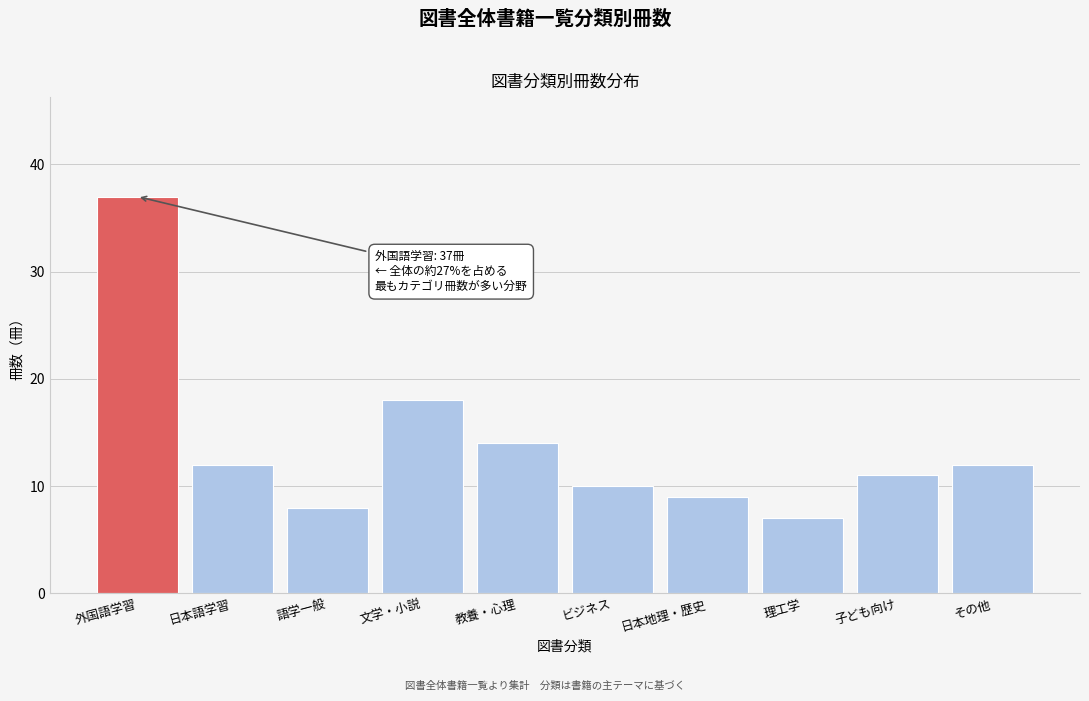

Reading left to right, extract all data points from this chart.

37	12	8	18	14	10	9	7	11	12